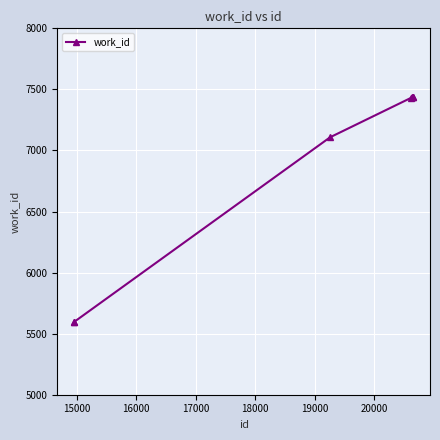

What is the sum of all values?

48050